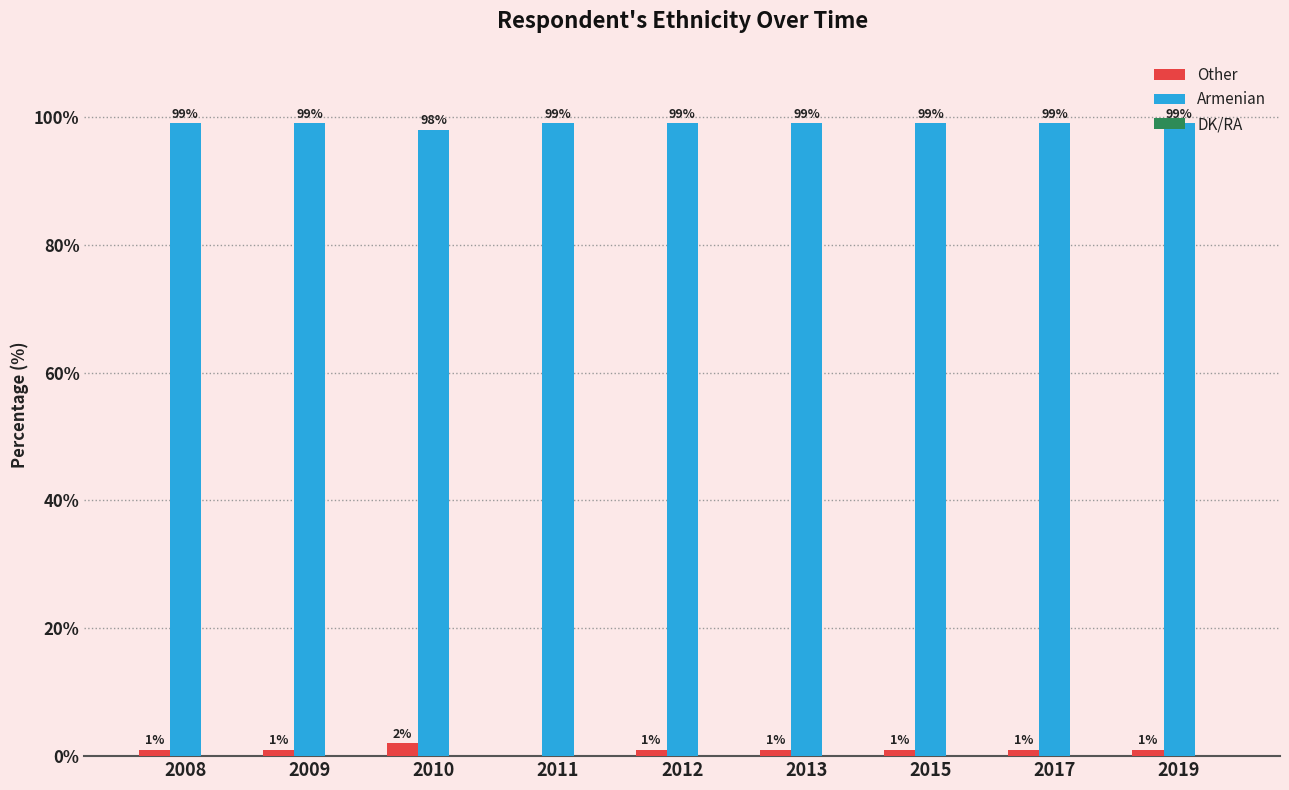

What is the highest value of the Armenian series?

99